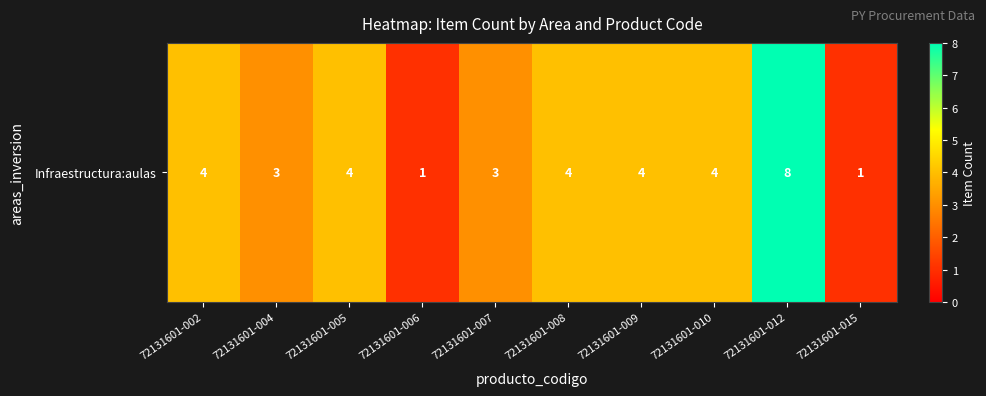

Rank the categories by value from lowest to highest.

72131601-006, 72131601-015, 72131601-004, 72131601-007, 72131601-002, 72131601-005, 72131601-008, 72131601-009, 72131601-010, 72131601-012